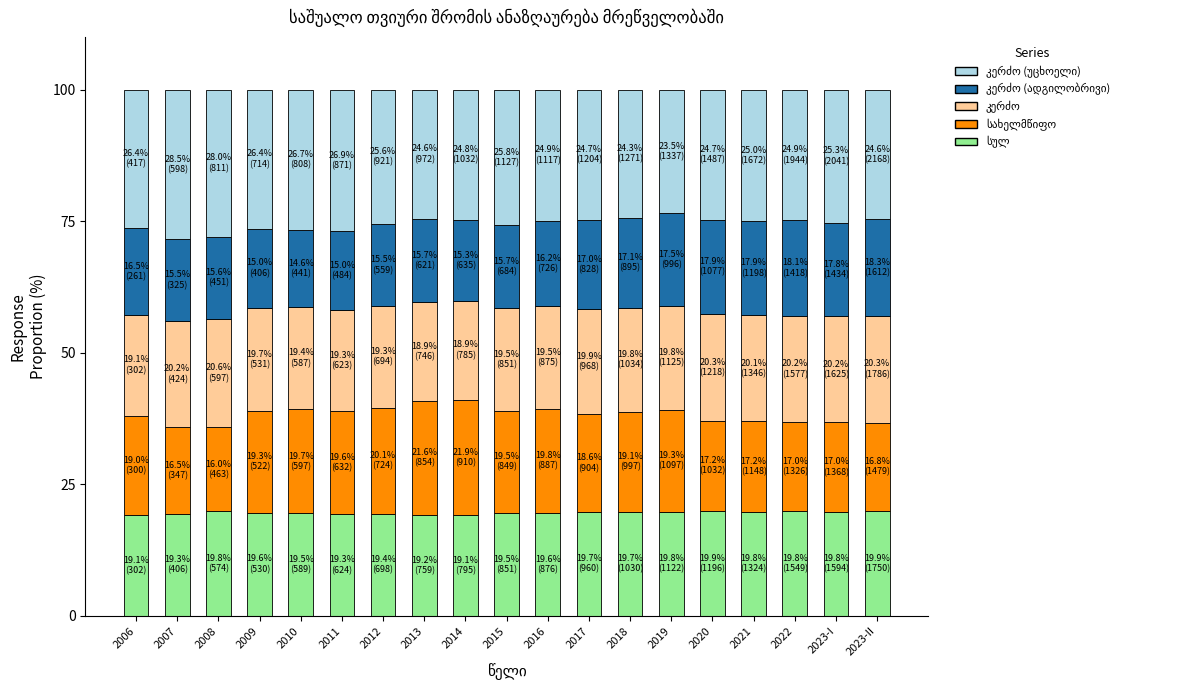

What is the total value across all series at 2021?

100.0